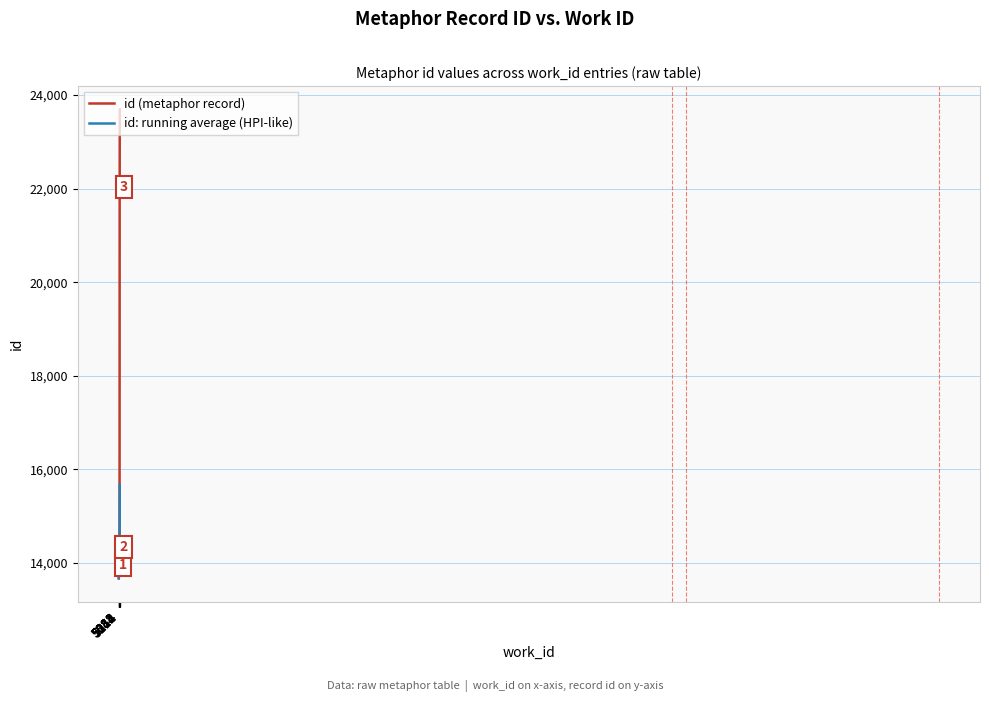

True or false: id: running average (HPI-like) and id (metaphor record) intersect in this chart.

False